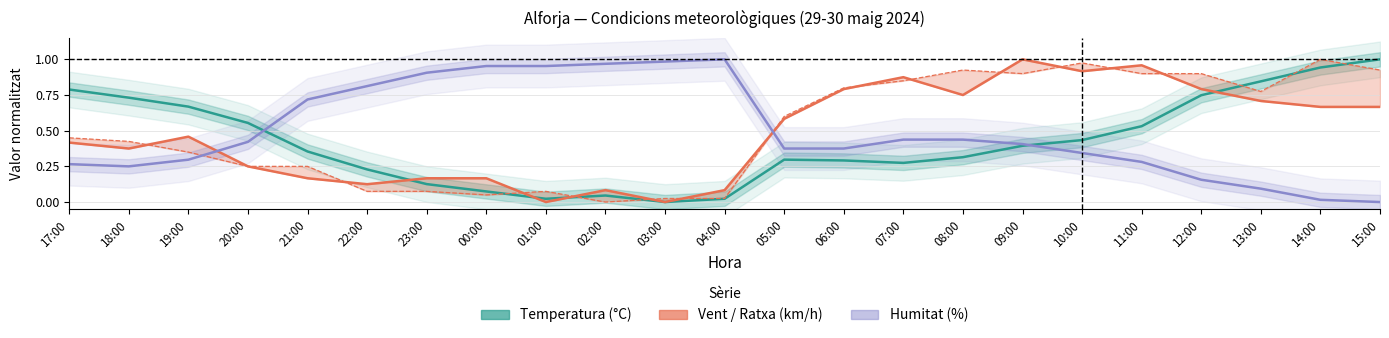

The value of Ratxa (km/h) at 20:00 is 0.2. True or false?

True